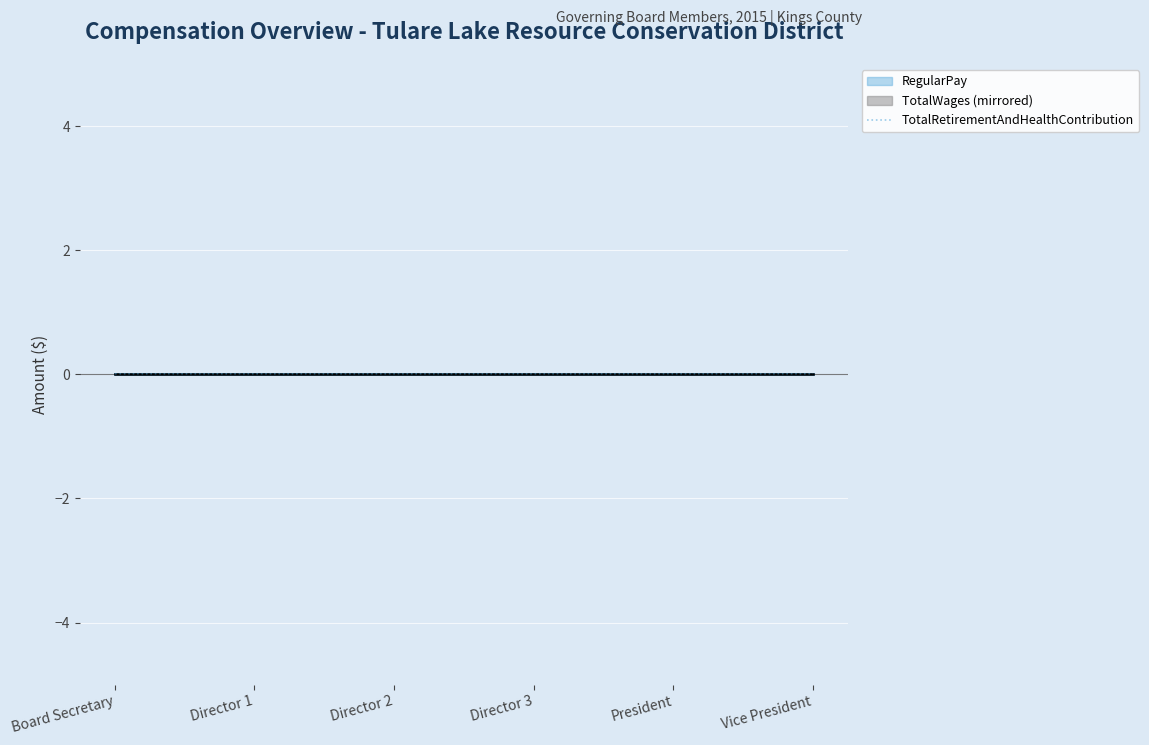

True or false: Year has a value of 766 at Director.

False